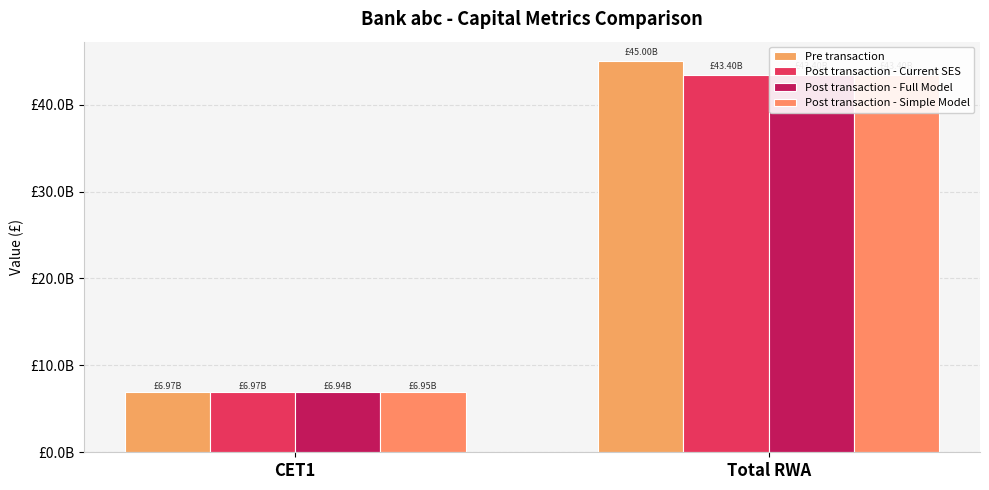

What is the spread (max minus min) of values at Total RWA?

1600000000.0